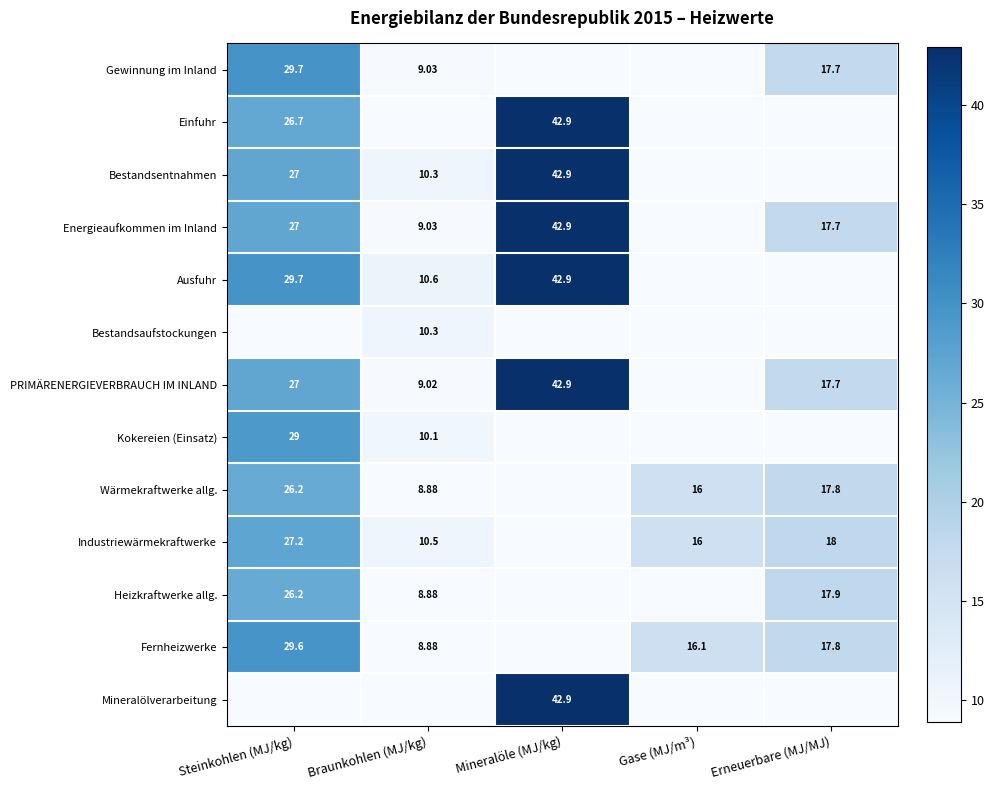

Is the value of Wärmekraftwerke allg. at Gase (MJ/m³) greater than the value of Bestandsaufstockungen at Braunkohlen (MJ/kg)?

Yes